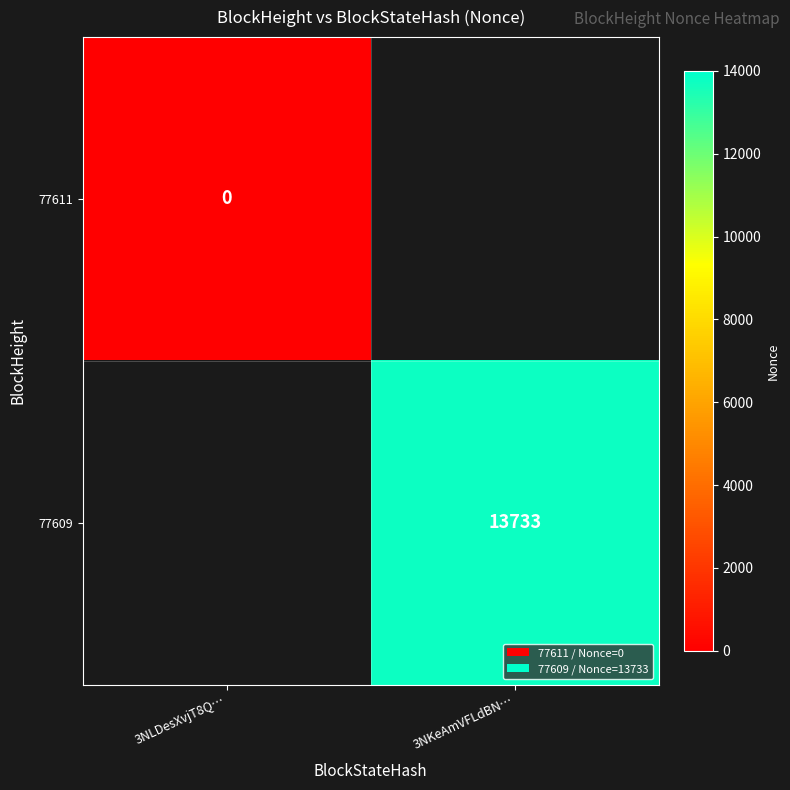

At how many categories does at least one series exceed 2421?

1